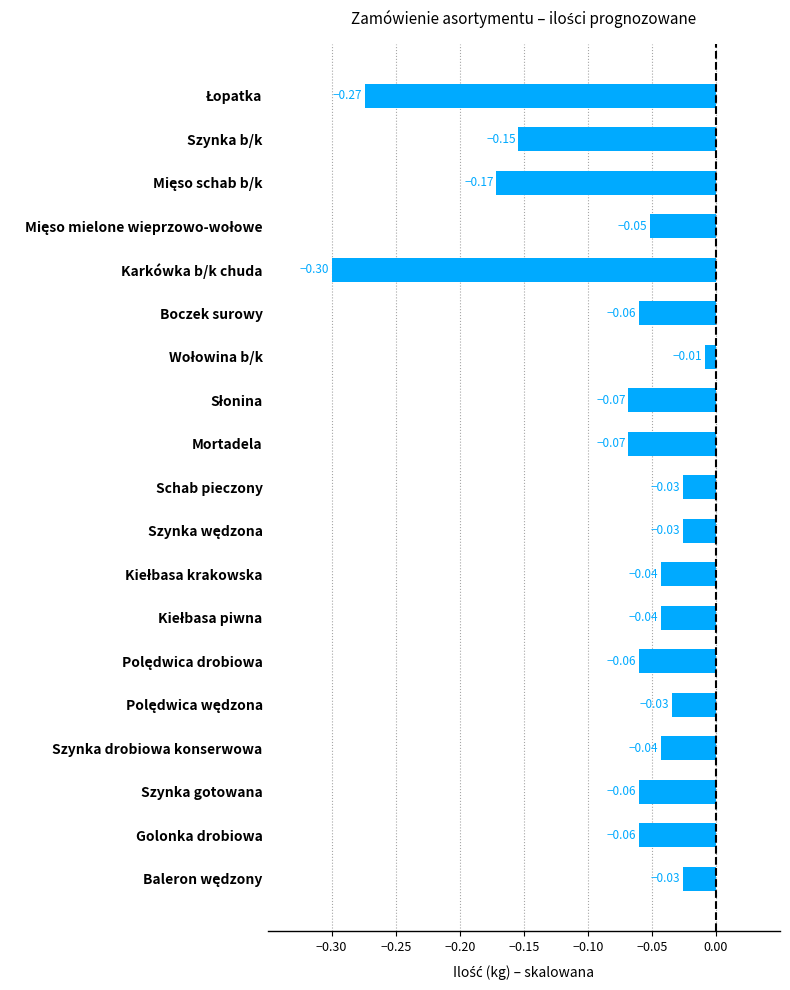

At which category does the chart reach its minimum across all series?

Karkówka b/k chuda